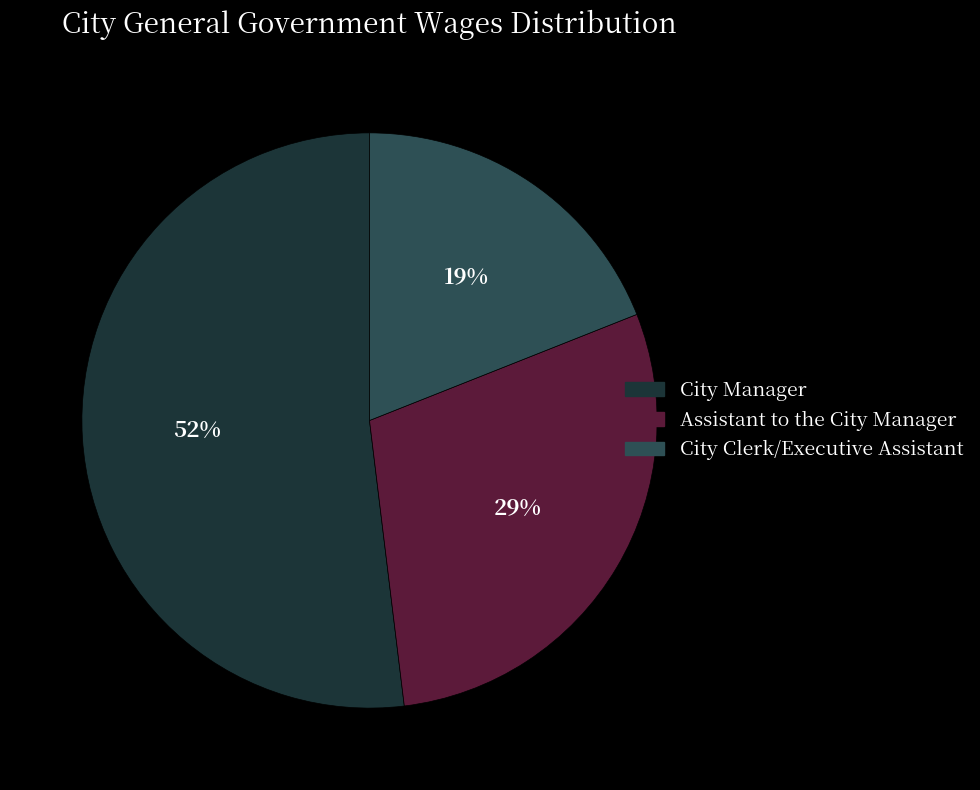

Between City Clerk/Executive Assistant and City Manager, which is larger?

City Manager